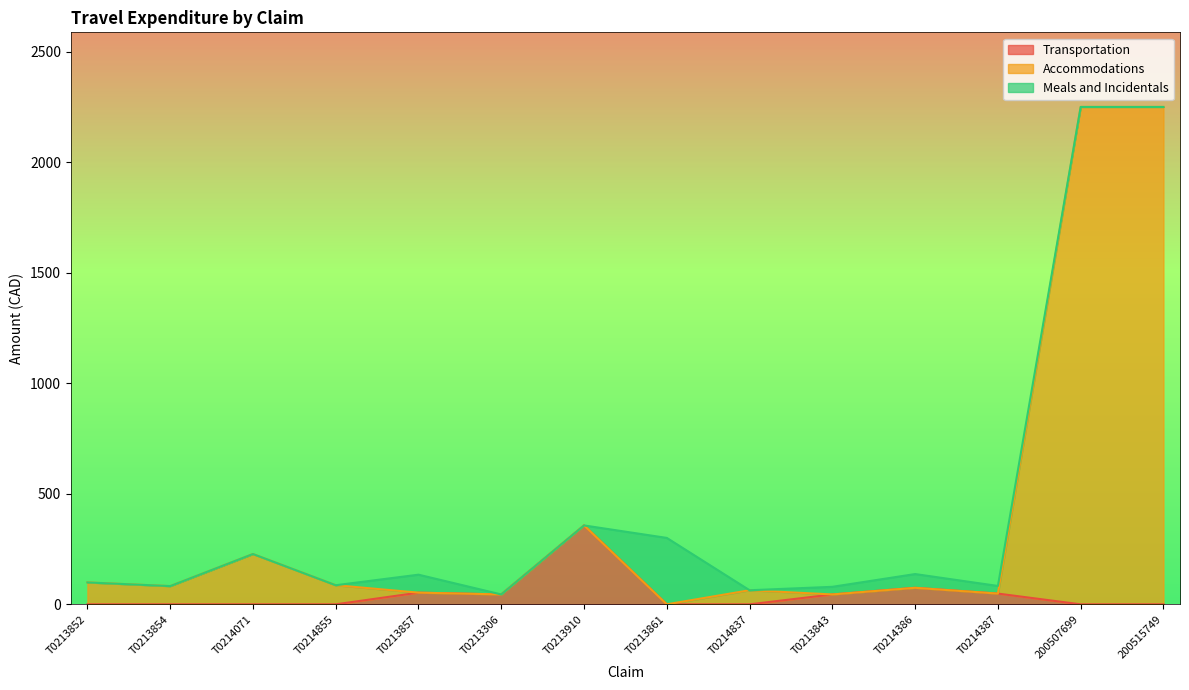

At which category is the sum across all series the highest?

200507699